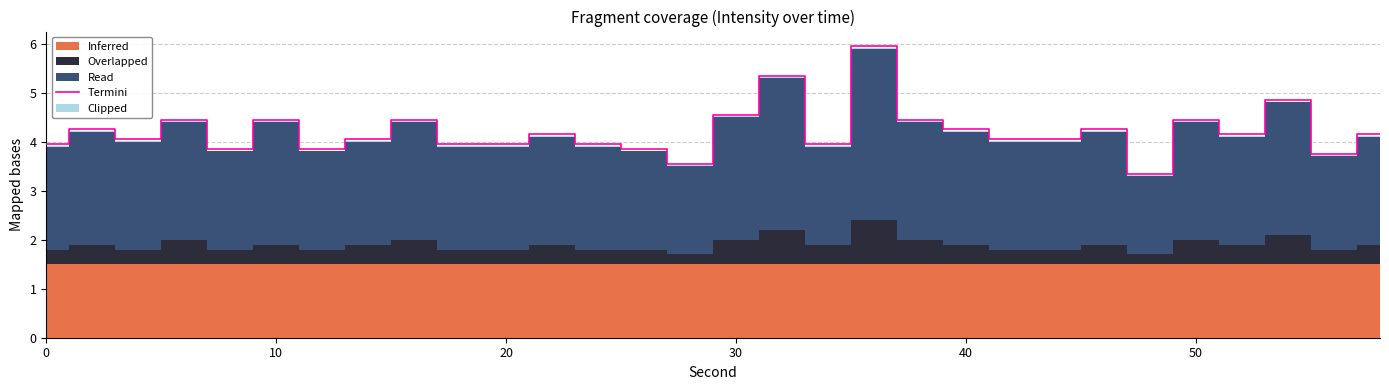

Does the chart have visible grid lines?

Yes